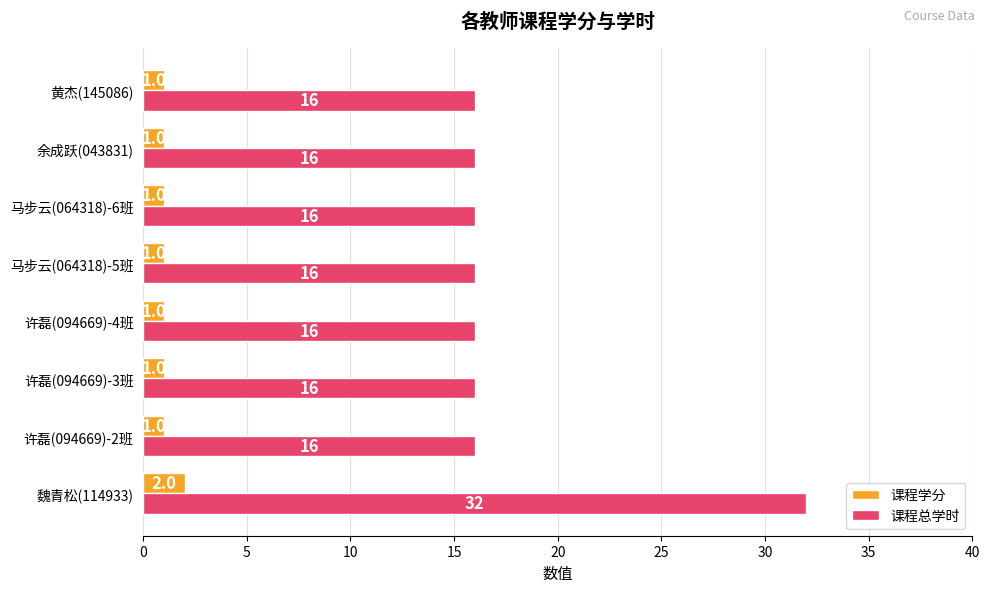

What is the minimum value for 课程学分?

1